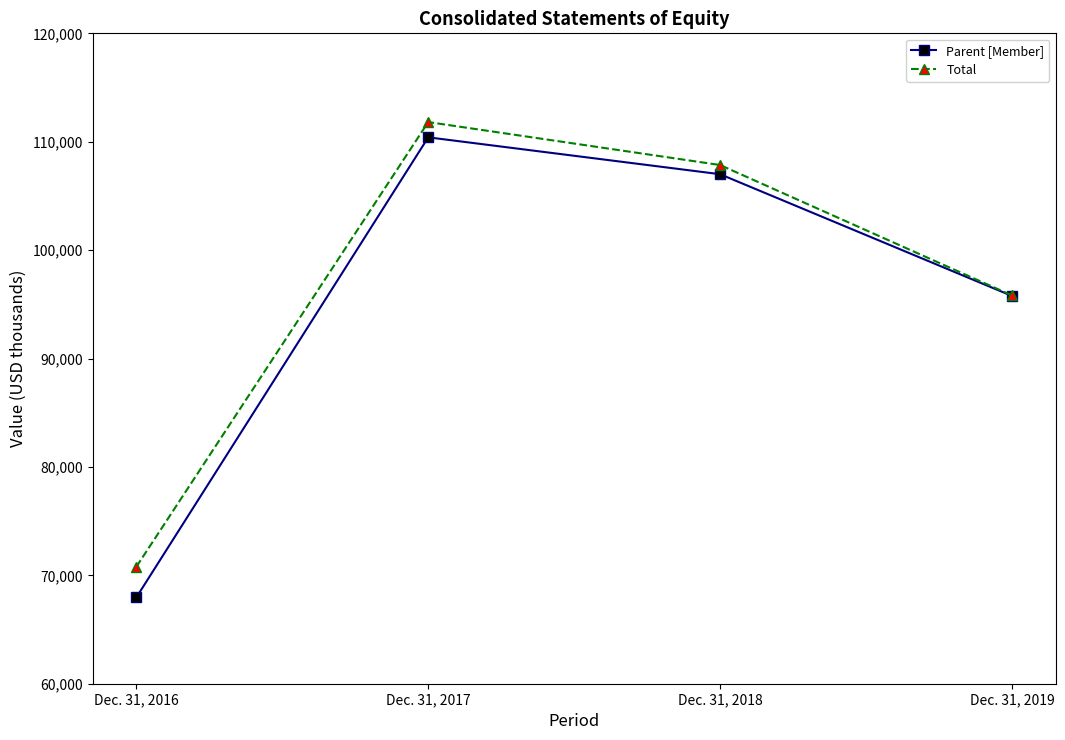

What is the sum of the Total values at Dec. 31, 2018 and Dec. 31, 2019?

203678